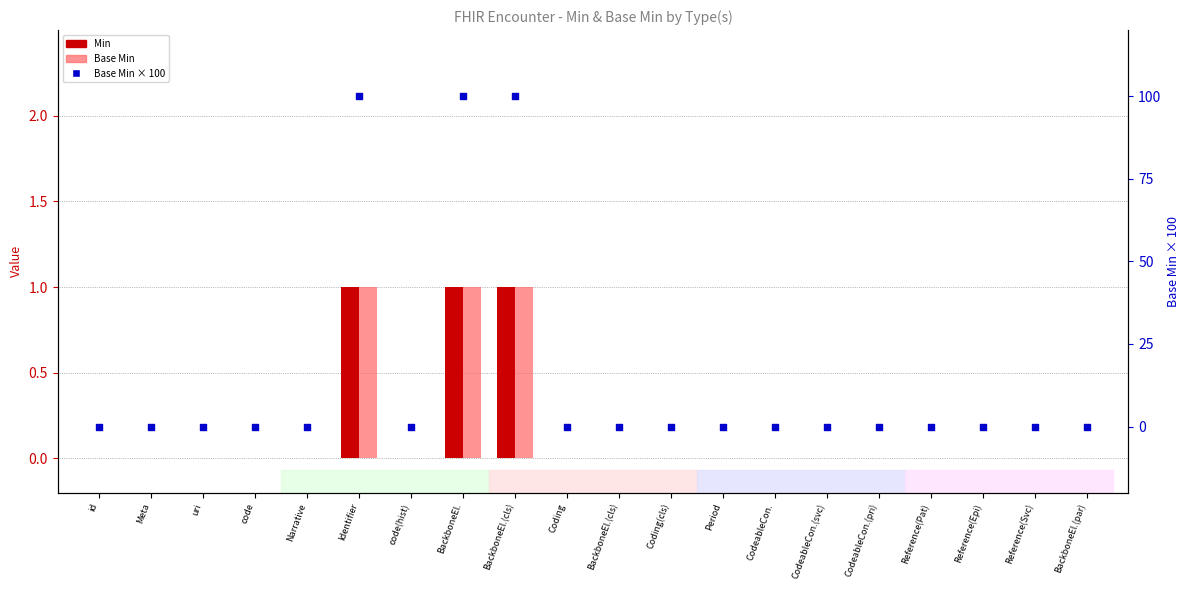

Which series reaches the maximum Y coordinate?

Base Min (scaled)